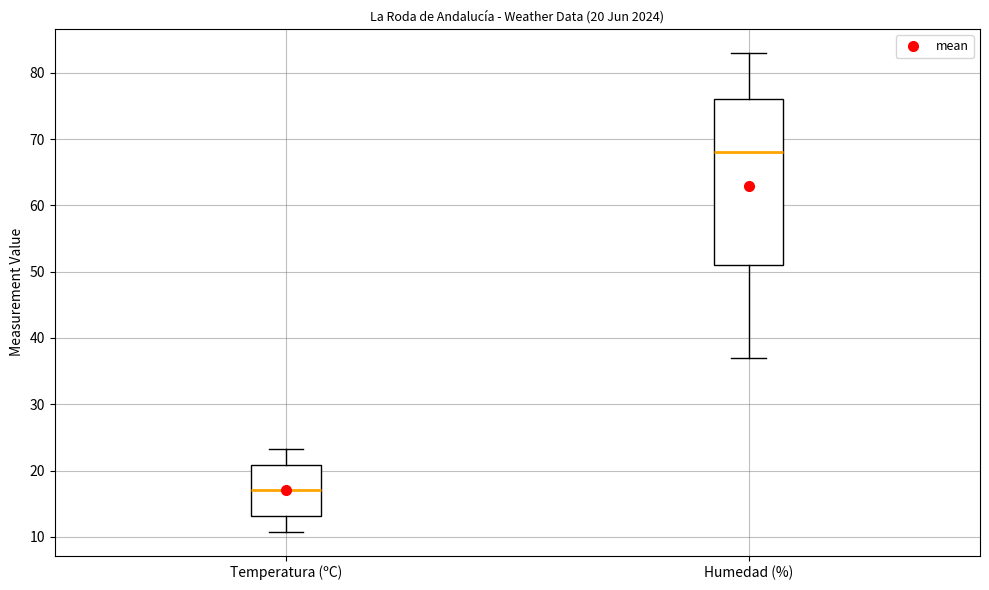

Which box's median line is the highest?

Humedad (%)